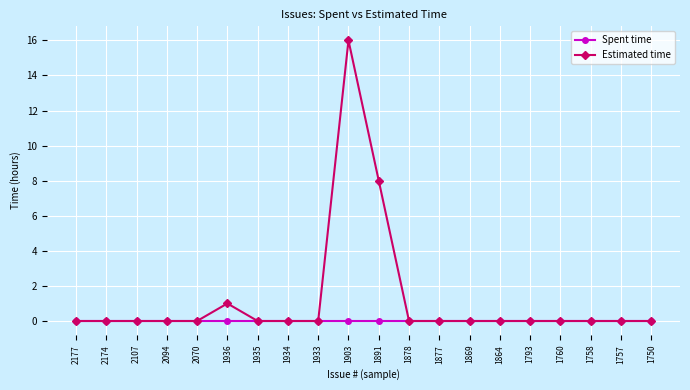

How many distinct data groups are displayed?

2